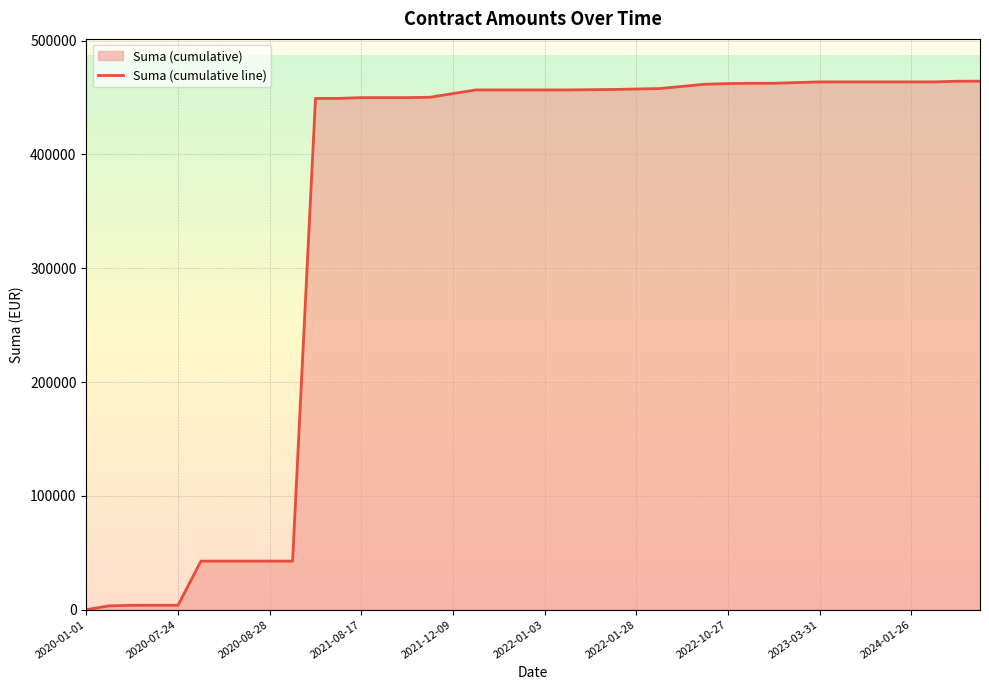

True or false: the data shows 449216.2 at 11.

True